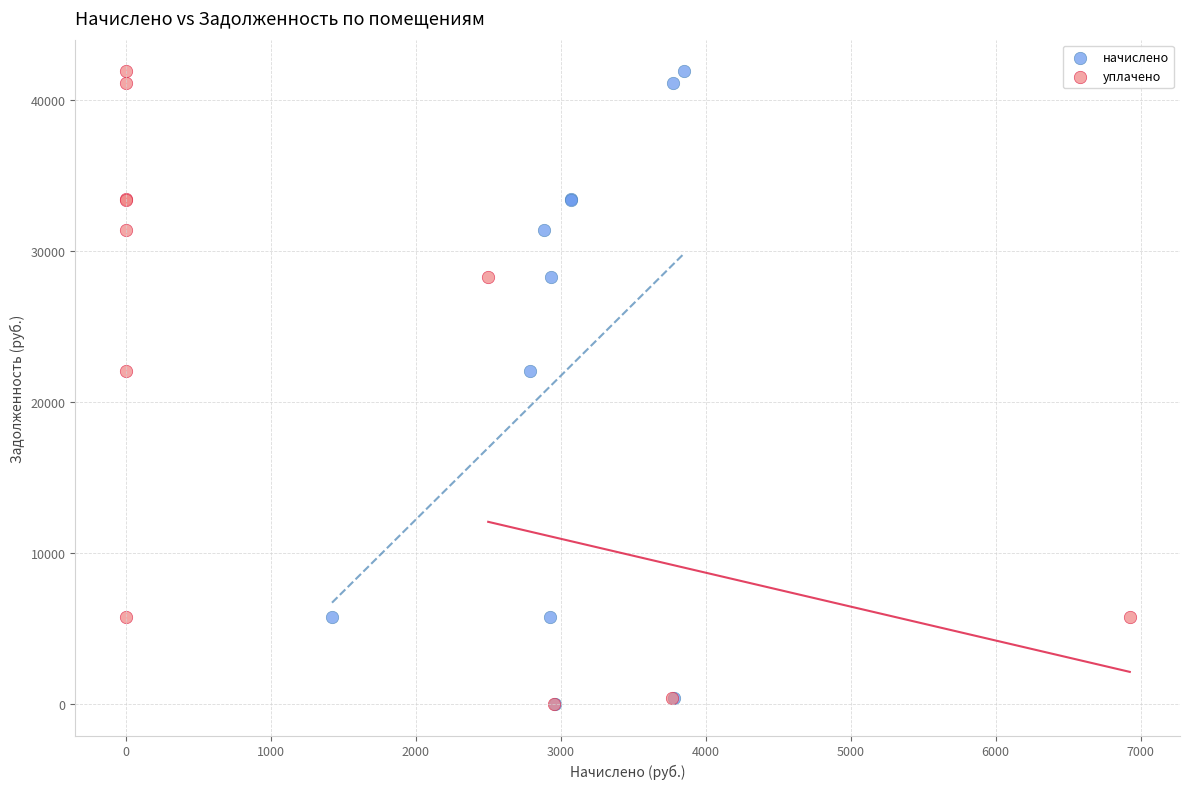

What are all the series names shown in the legend?

начислено, уплачено